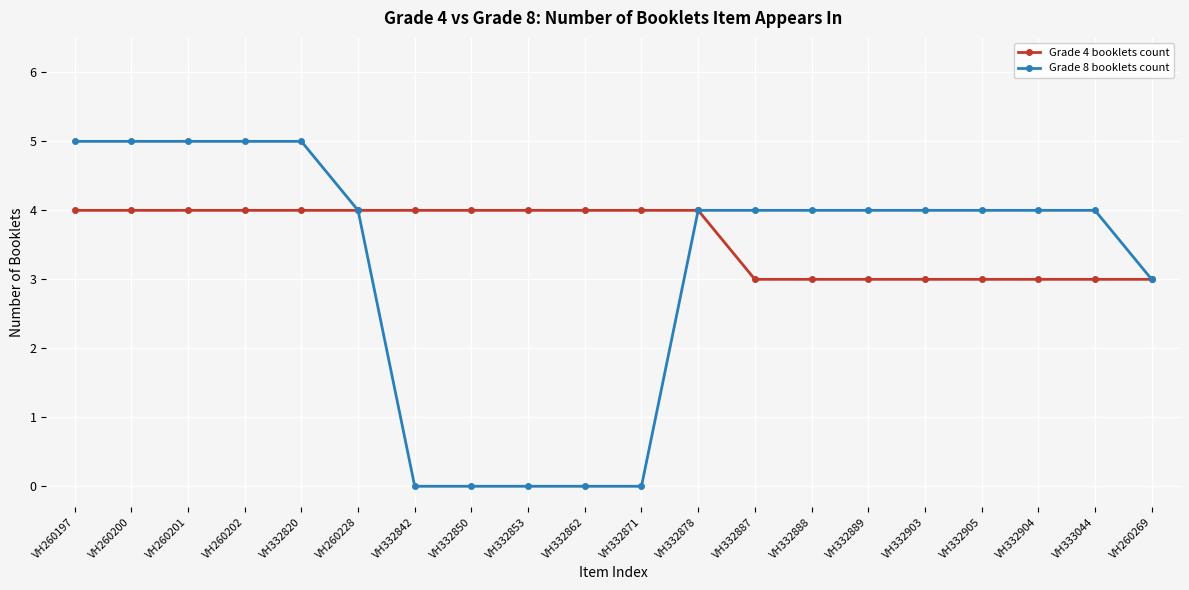

What is the greatest value displayed?

5